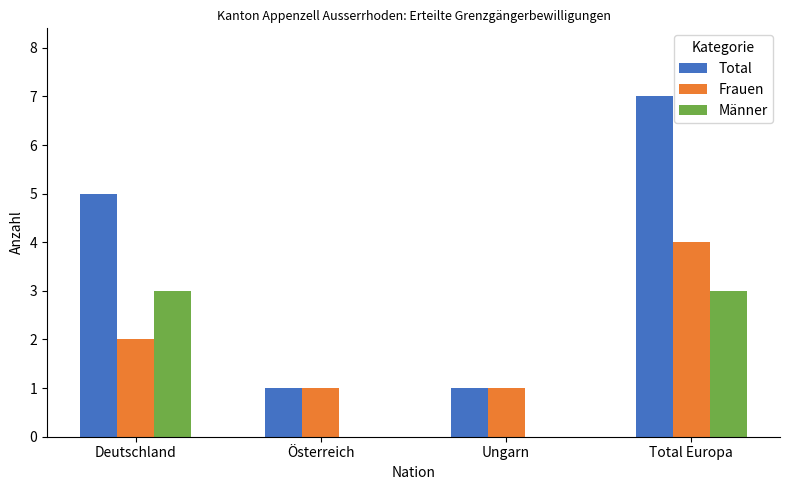

Between Österreich and Total Europa, which series saw the biggest shift?

Total